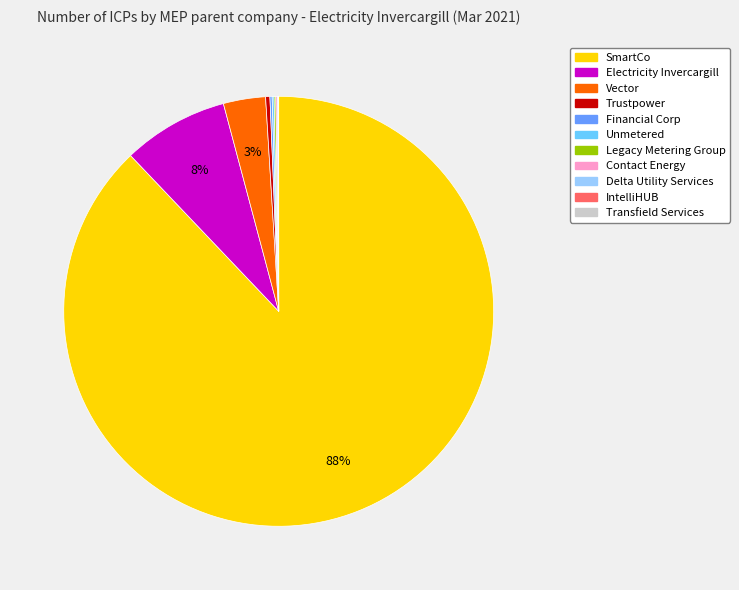

To the nearest percent, what is the average slice percentage?

9%